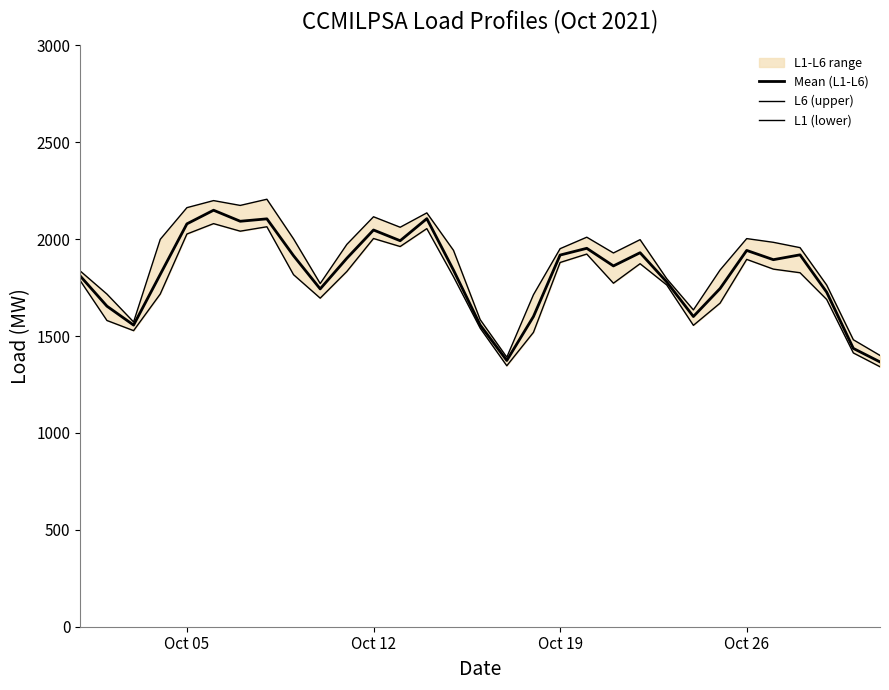

Rank the series by their average value, from highest to lowest.

L6 (upper), Mean (L1-L6), L1 (lower)